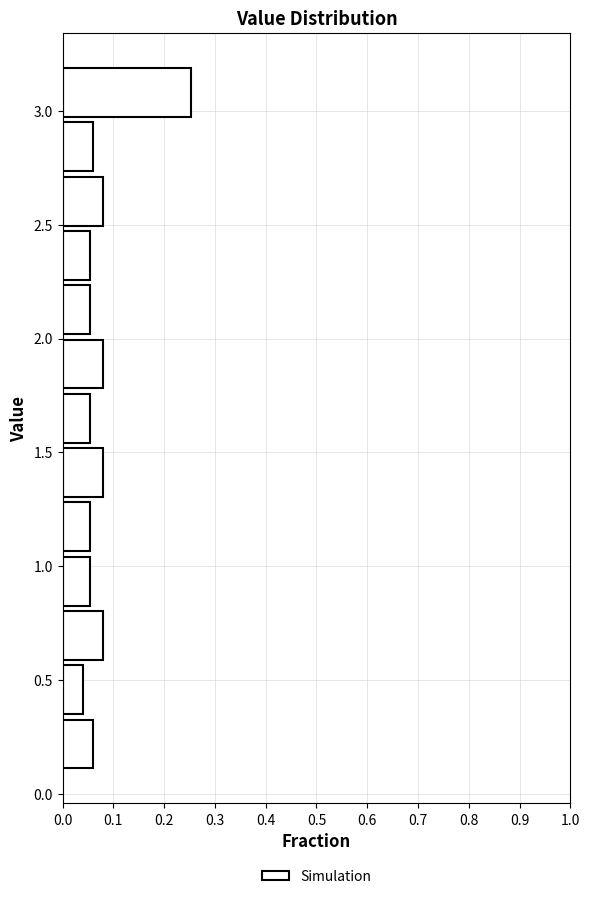

Reading bottom to top, transcribe this chart: for each bar, give the range it covers on the y-axis and its length. Neither the bar edges nor the lengths are printed on the chart, so give them approximately, as read against the axes.

0.10 to 0.35: 0.06
0.35 to 0.60: 0.04
0.60 to 0.80: 0.08
0.80 to 1.05: 0.05
1.05 to 1.30: 0.05
1.30 to 1.55: 0.08
1.55 to 1.75: 0.05
1.75 to 2.00: 0.08
2.00 to 2.25: 0.05
2.25 to 2.50: 0.05
2.50 to 2.70: 0.08
2.70 to 2.95: 0.06
2.95 to 3.20: 0.25